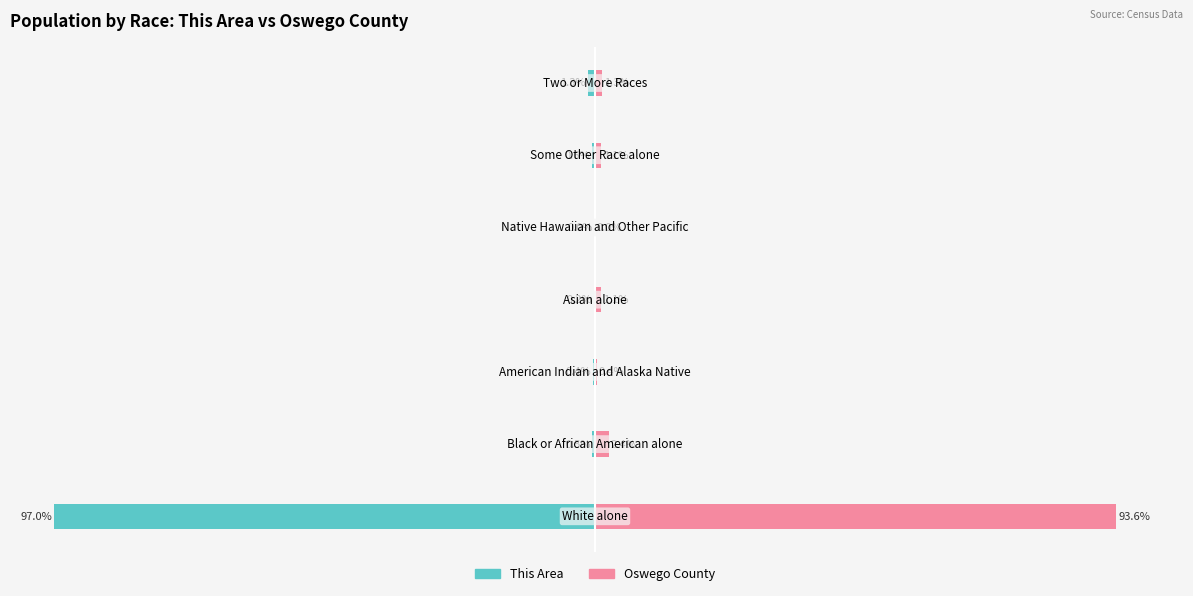

What are all the series names shown in the legend?

This Area, Oswego County